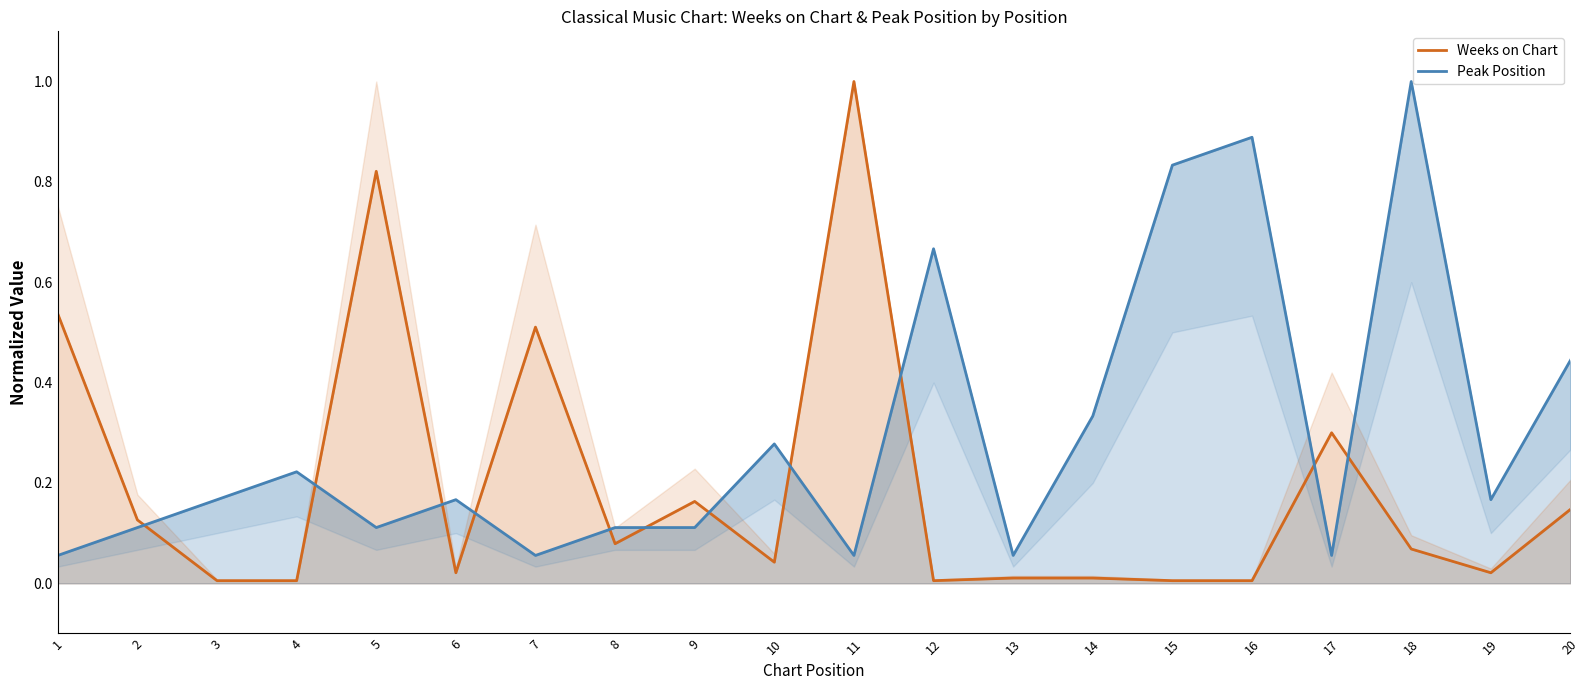

Reading left to right, transcribe all the data shown in this chart.

Weeks on Chart: 0.5	0.1	0.0	0.0	0.8	0.0	0.5	0.1	0.2	0.0	1.0	0.0	0.0	0.0	0.0	0.0	0.3	0.1	0.0	0.1
Peak Position: 0.1	0.1	0.2	0.2	0.1	0.2	0.1	0.1	0.1	0.3	0.1	0.7	0.1	0.3	0.8	0.9	0.1	1.0	0.2	0.4